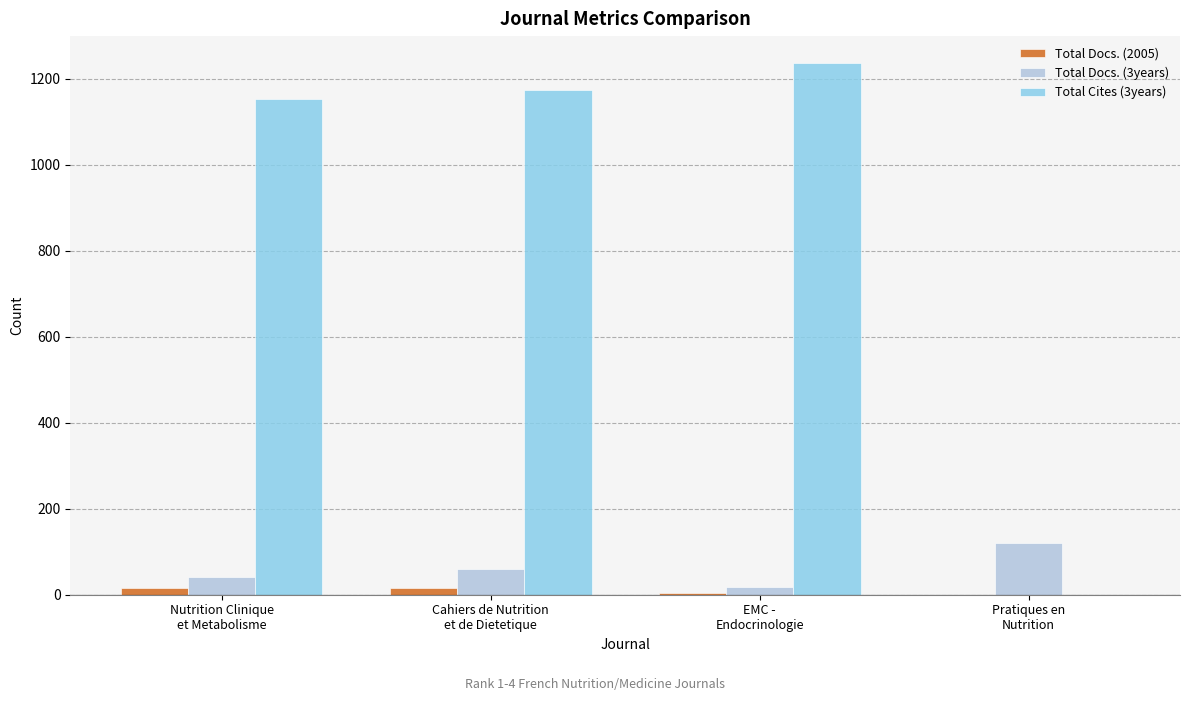

What is the sum of all Total Docs. (2005) values?

35